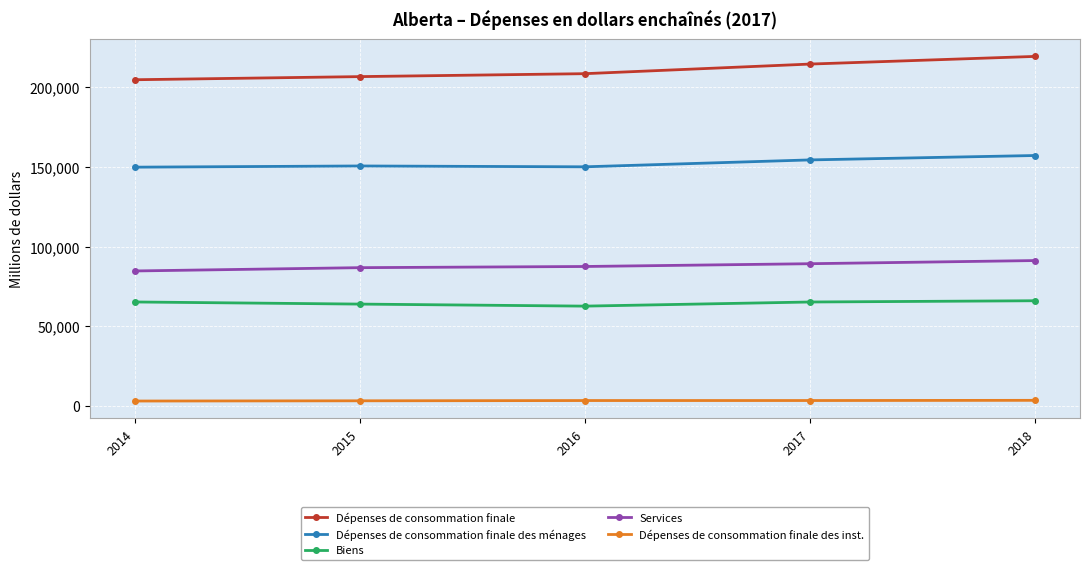

Which series has the widest spread of values?

Dépenses de consommation finale